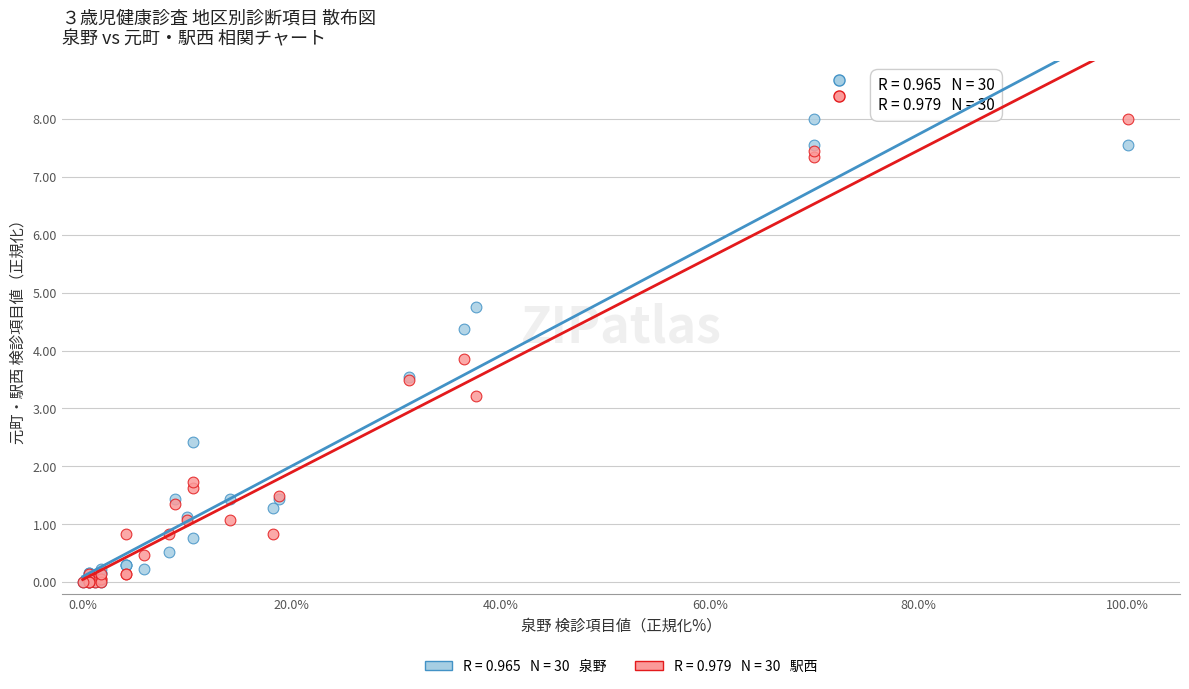

Across all series, what Y value is closest to 4?

3.9